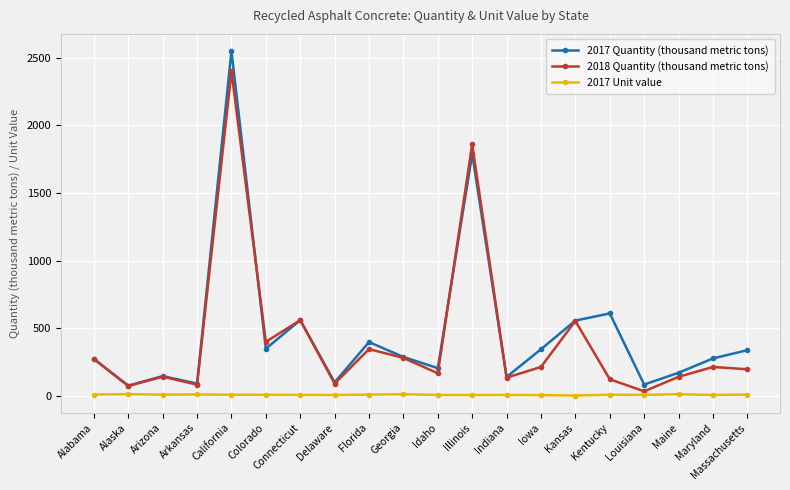

How many lines are shown in the chart?

3